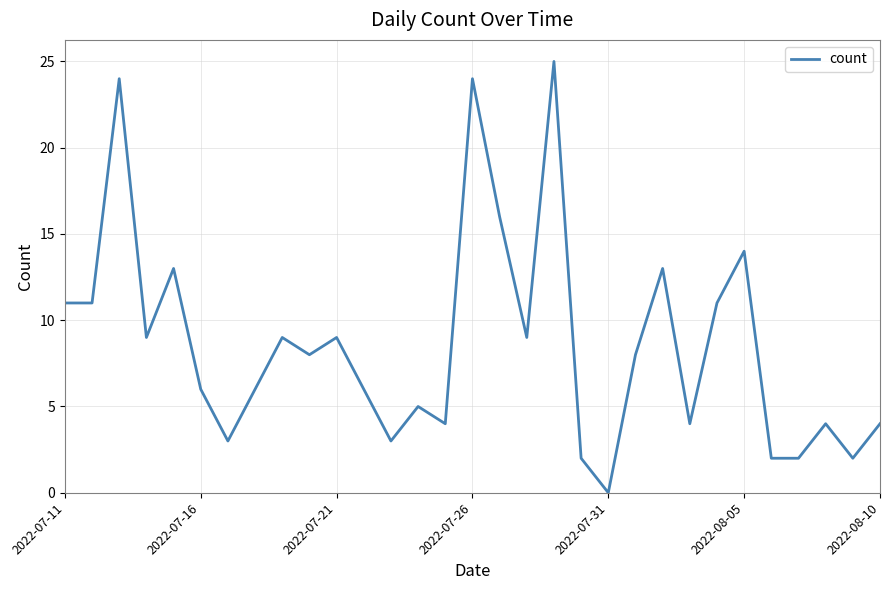

What is the maximum value shown in the chart?

25